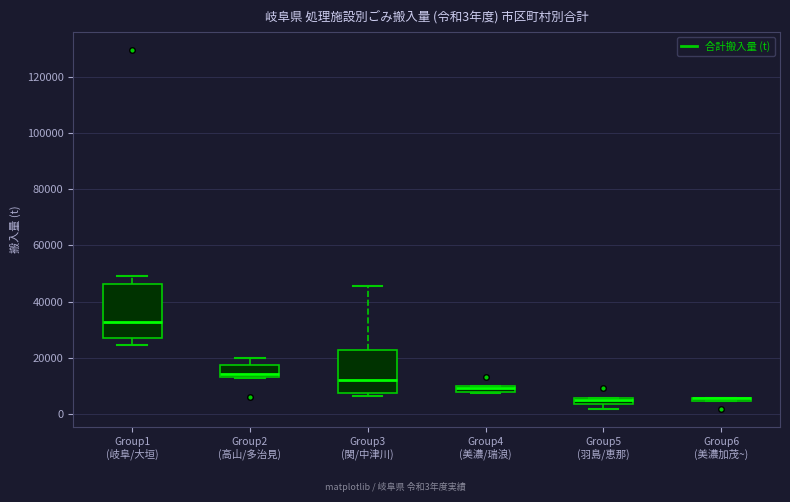

Comparing the boxes themselves (not the whiskers), which one is the tallest?

Group1 (岐阜/大垣)